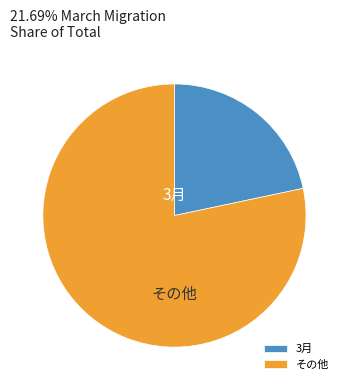

The 3月 slice represents 22% of the pie. True or false?

True